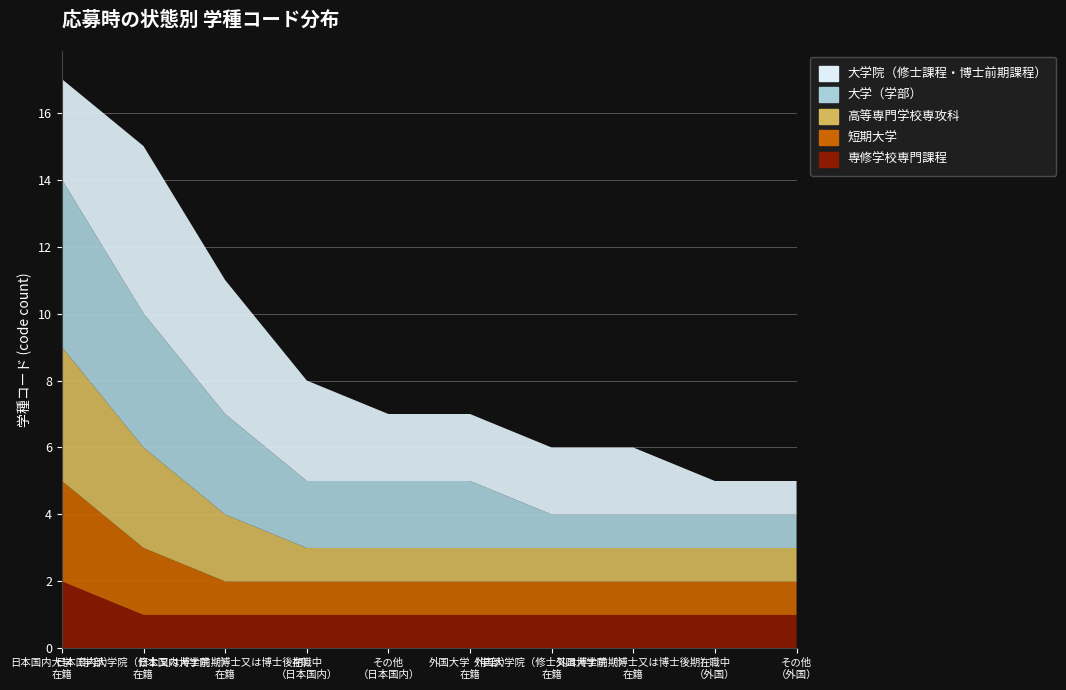

Reading right to left, what are all the values shown in this chart?

専修学校専門課程: その他（外国）=1	在職中（外国）=1	外国大学院（博士又は博士後期）在籍=1	外国大学院（修士又は博士前期）在籍=1	外国大学（学部）在籍=1	その他（日本国内）=1	在職中（日本国内）=1	日本国内大学院（博士又は博士後期）在籍=1	日本国内大学院（修士又は博士前期）在籍=1	日本国内大学（学部）在籍=2
短期大学: その他（外国）=1	在職中（外国）=1	外国大学院（博士又は博士後期）在籍=1	外国大学院（修士又は博士前期）在籍=1	外国大学（学部）在籍=1	その他（日本国内）=1	在職中（日本国内）=1	日本国内大学院（博士又は博士後期）在籍=1	日本国内大学院（修士又は博士前期）在籍=2	日本国内大学（学部）在籍=3
高等専門学校専攻科: その他（外国）=1	在職中（外国）=1	外国大学院（博士又は博士後期）在籍=1	外国大学院（修士又は博士前期）在籍=1	外国大学（学部）在籍=1	その他（日本国内）=1	在職中（日本国内）=1	日本国内大学院（博士又は博士後期）在籍=2	日本国内大学院（修士又は博士前期）在籍=3	日本国内大学（学部）在籍=4
大学（学部）: その他（外国）=1	在職中（外国）=1	外国大学院（博士又は博士後期）在籍=1	外国大学院（修士又は博士前期）在籍=1	外国大学（学部）在籍=2	その他（日本国内）=2	在職中（日本国内）=2	日本国内大学院（博士又は博士後期）在籍=3	日本国内大学院（修士又は博士前期）在籍=4	日本国内大学（学部）在籍=5
大学院（修士課程・博士前期課程）: その他（外国）=1	在職中（外国）=1	外国大学院（博士又は博士後期）在籍=2	外国大学院（修士又は博士前期）在籍=2	外国大学（学部）在籍=2	その他（日本国内）=2	在職中（日本国内）=3	日本国内大学院（博士又は博士後期）在籍=4	日本国内大学院（修士又は博士前期）在籍=5	日本国内大学（学部）在籍=3